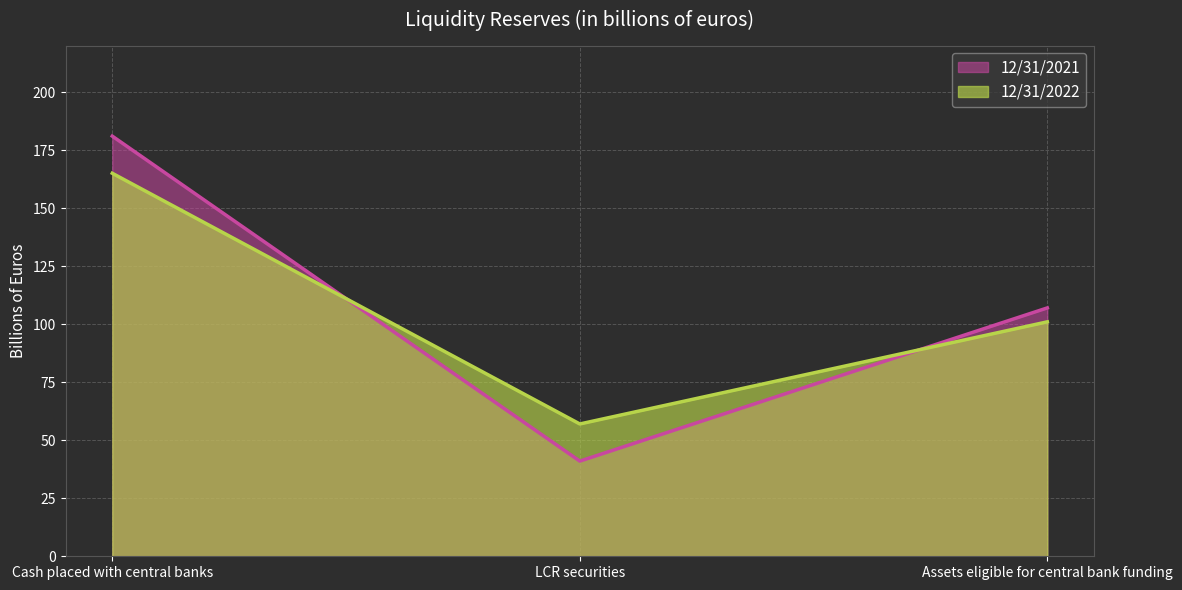

What is the difference between the second highest and minimum values in the 12/31/2021 series?

66